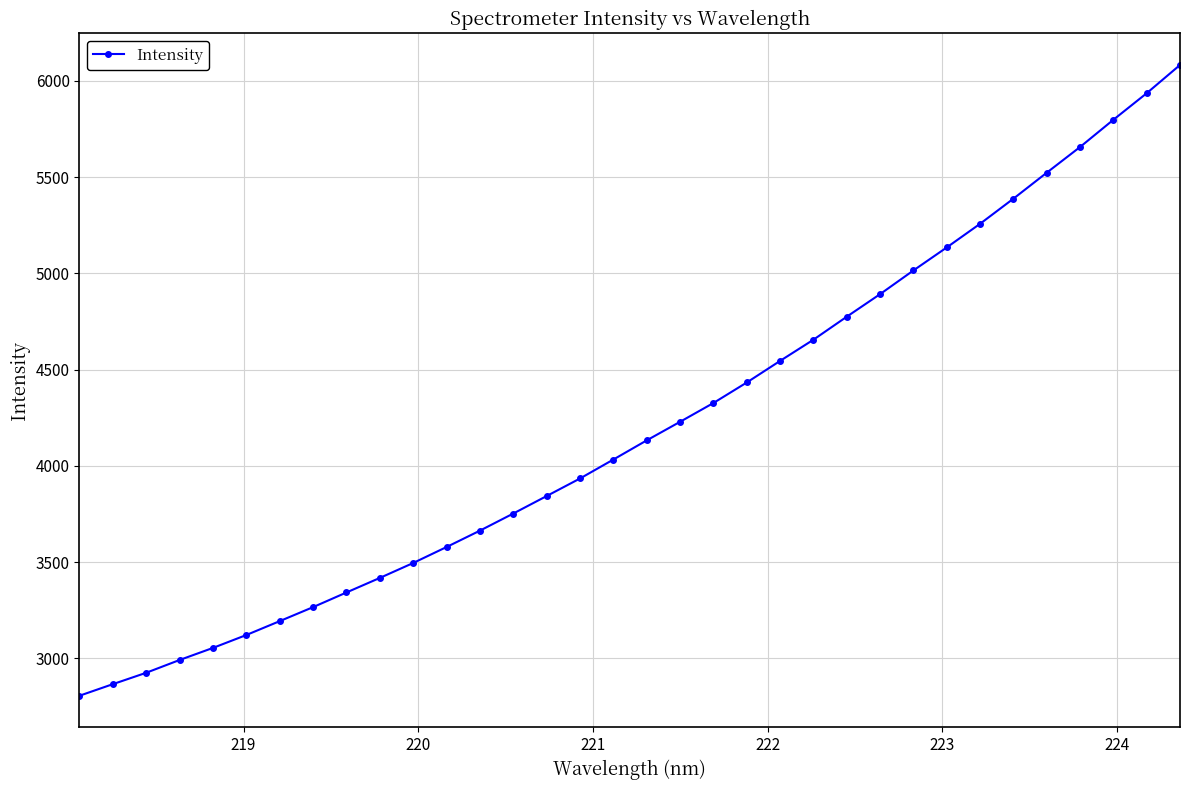

How many distinct data groups are displayed?

1